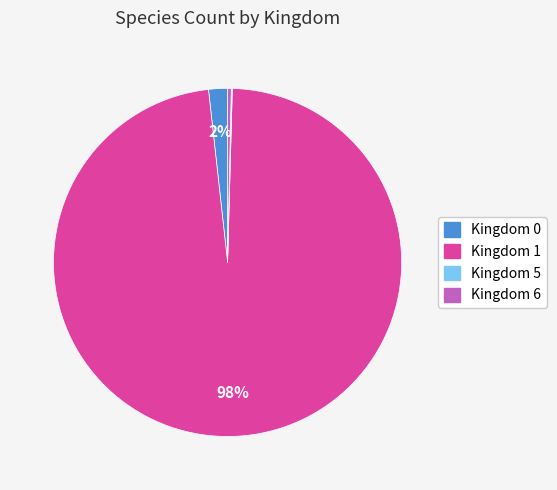

True or false: Kingdom 0 accounts for 10% of the total.

False